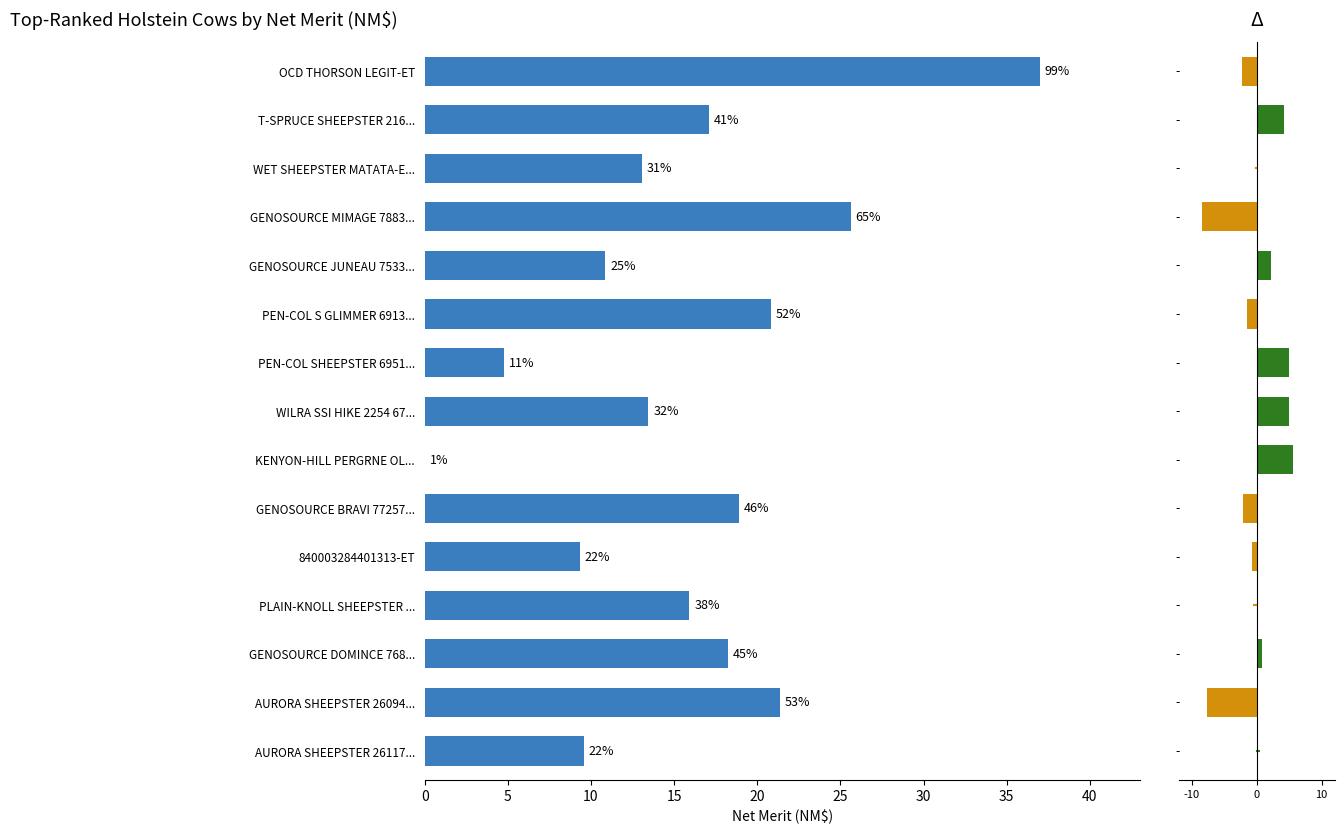

How many data points does each series have?

15